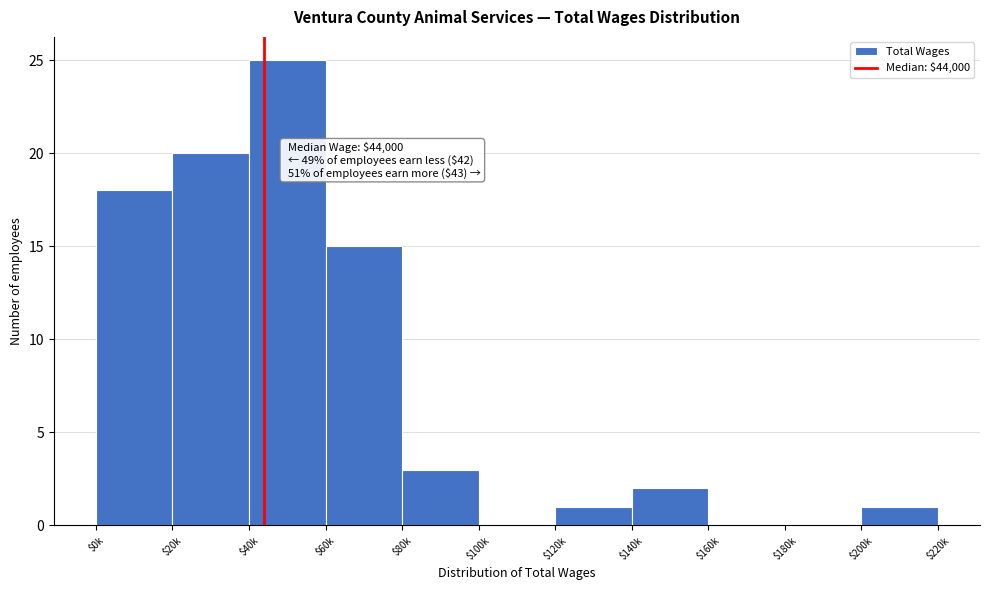

At which label is the value closest to 12?

$60k